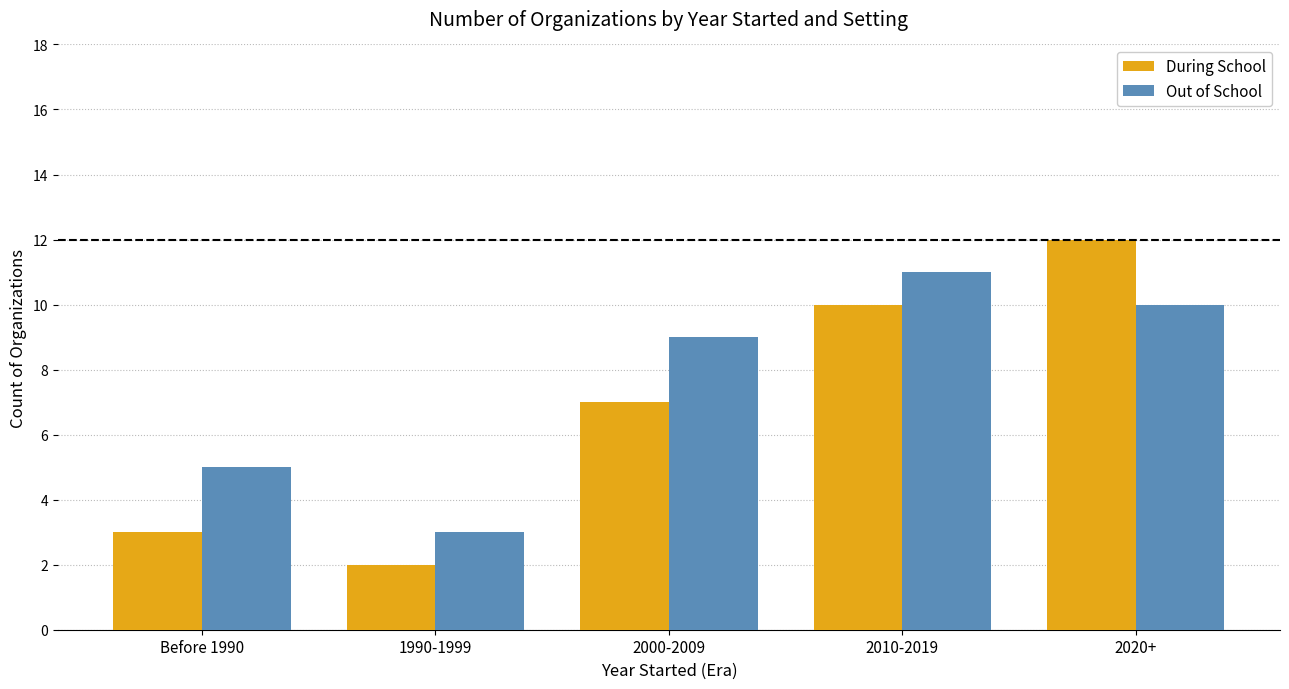

What position from the right is 1990-1999?

4